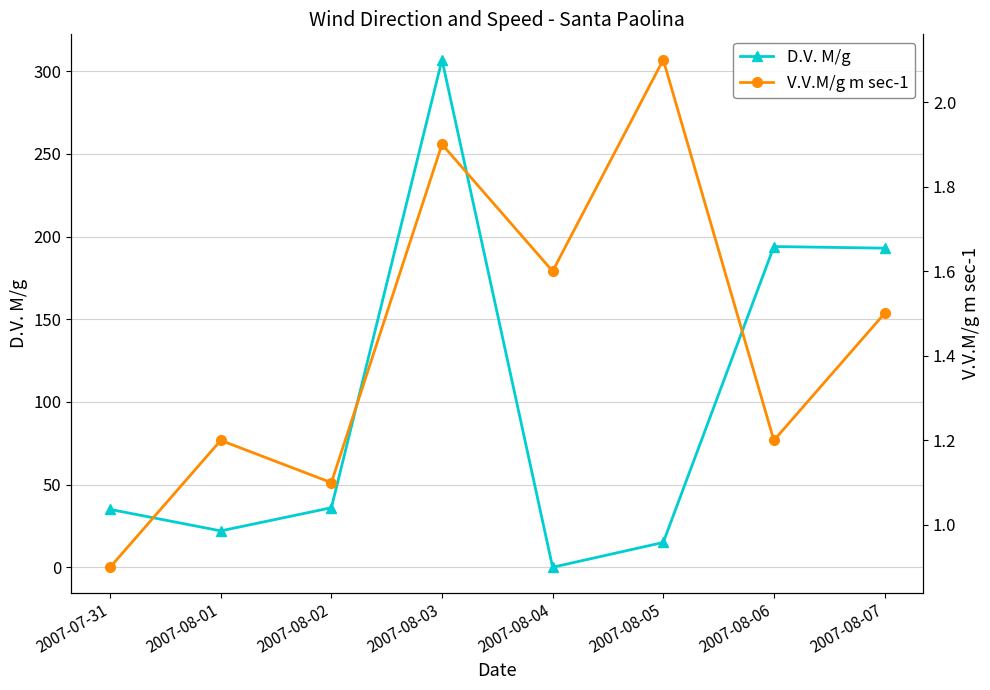

Between which two adjacent categories do D.V. M/g and V.V.M/g m sec-1 first intersect?

2007-08-03 and 2007-08-04